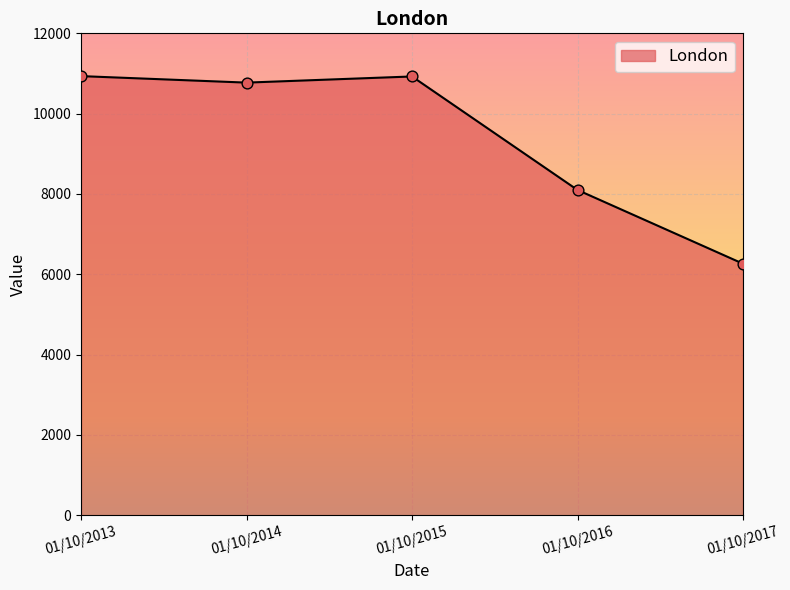

Which has a higher value, 01/10/2014 or 01/10/2017?

01/10/2014